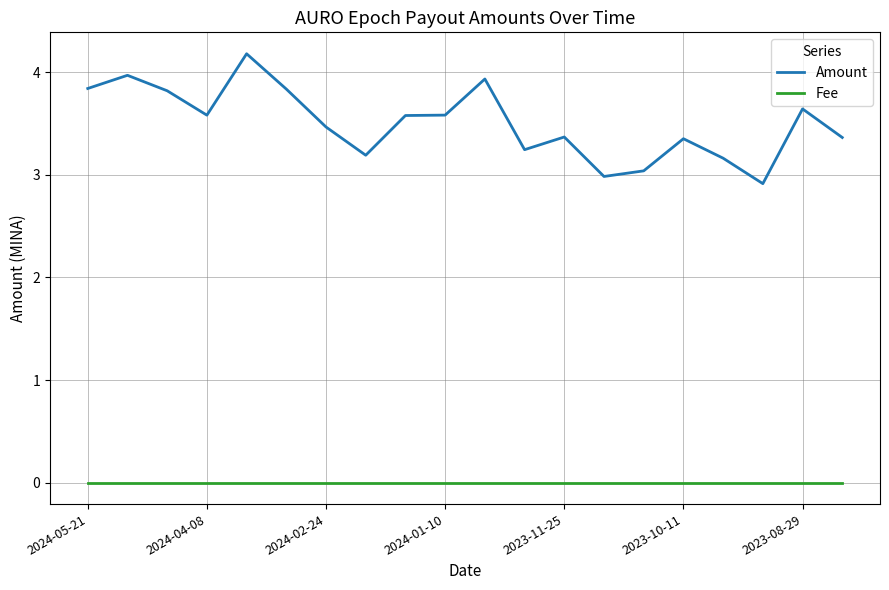

What is the difference between the maximum and minimum values in the Amount series?

1.3